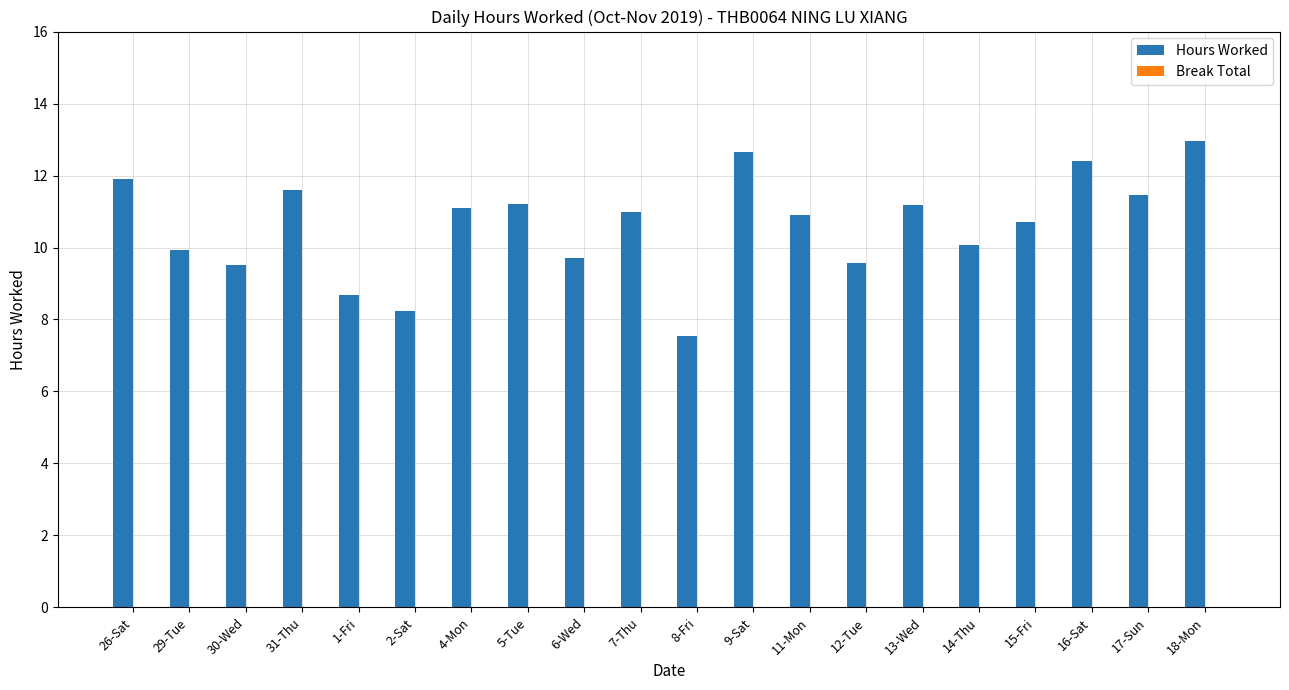

What is the label of the 15th bar from the left?

13-Wed